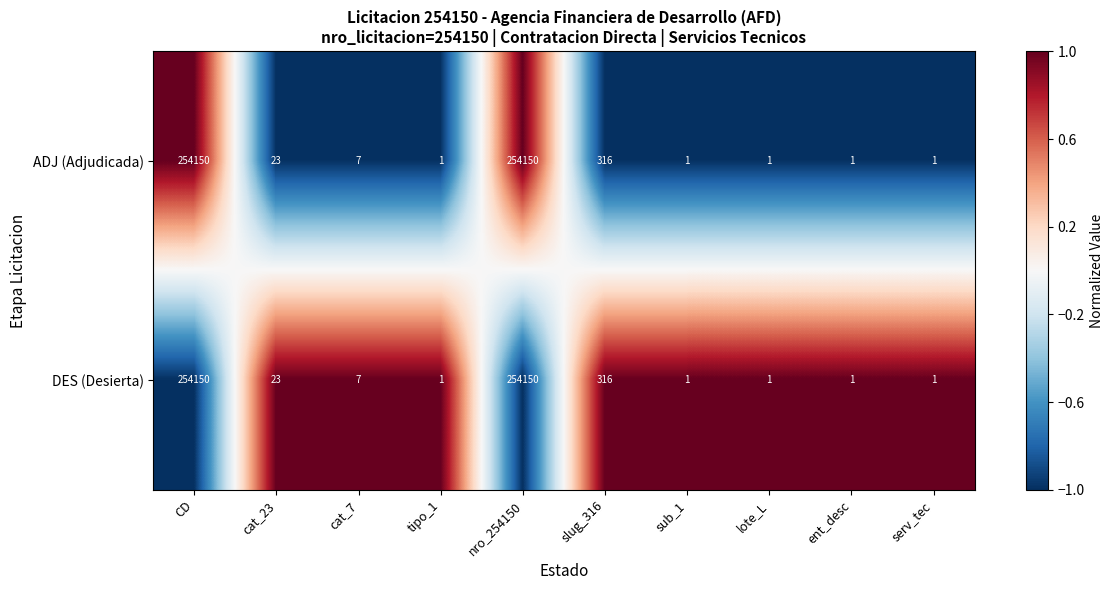

What is the maximum value shown in the chart?

254150